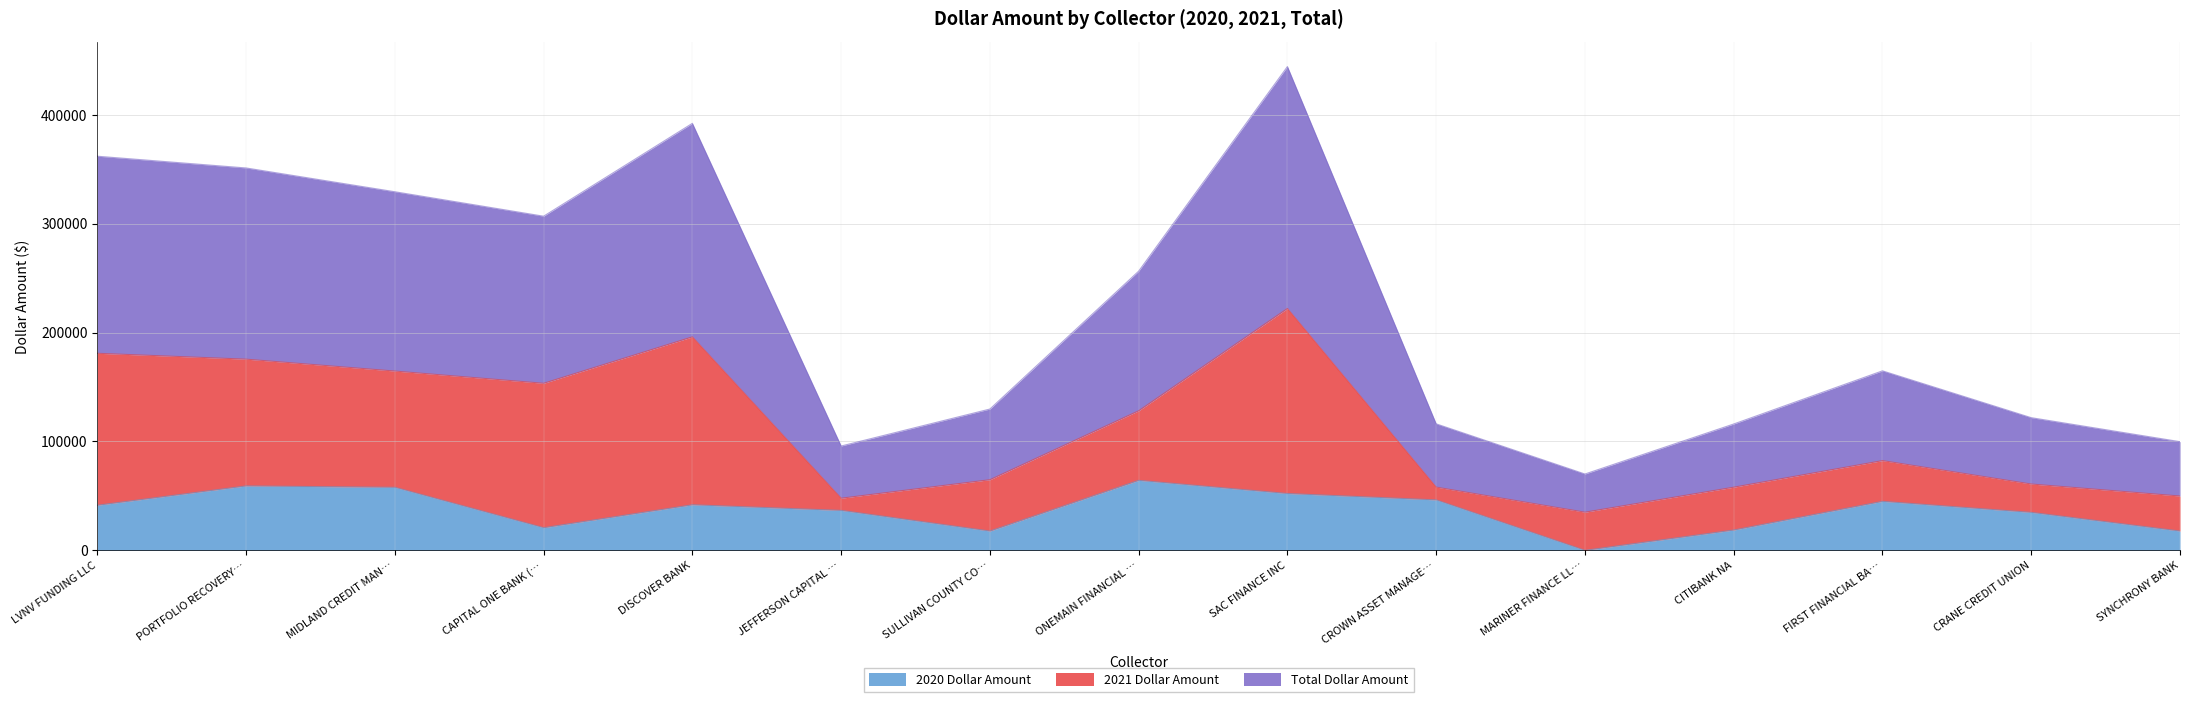

Is it true that 2020 Dollar Amount equals 38224 at PORTFOLIO RECOVERY…?

False